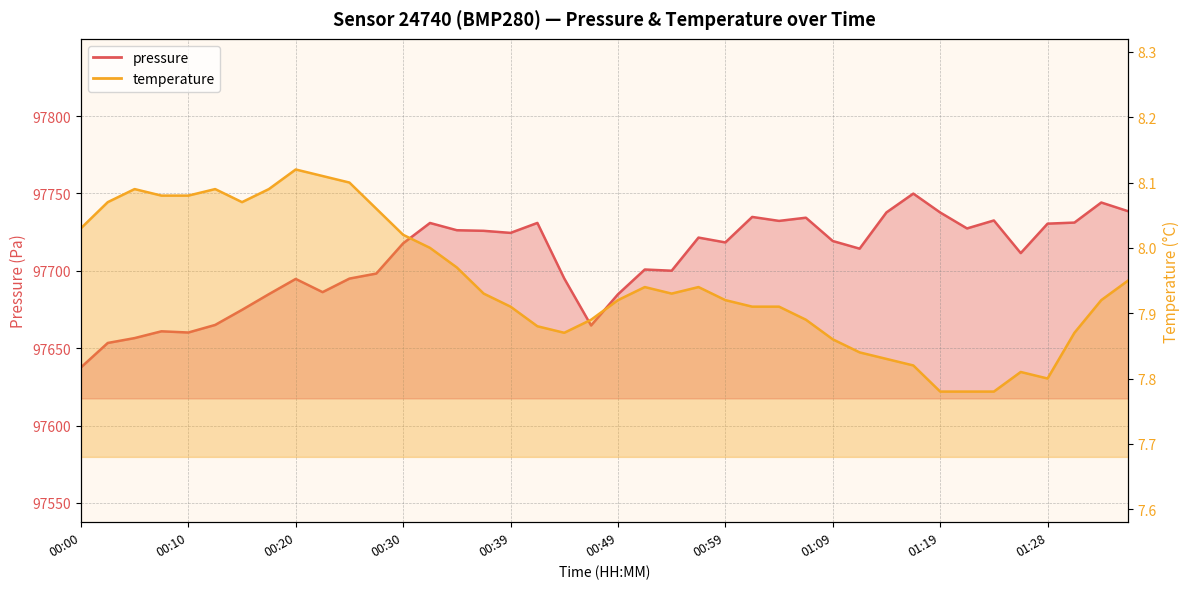

True or false: temperature has a value of 3.4 at 00:49.

False